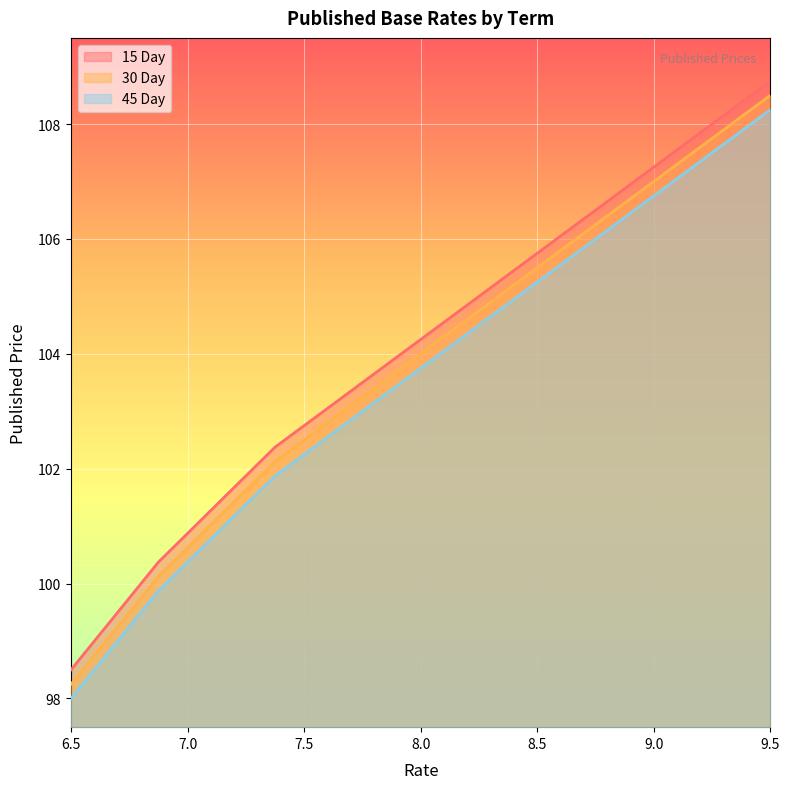

True or false: 45 Day has a value of 151.6 at 7.625.

False